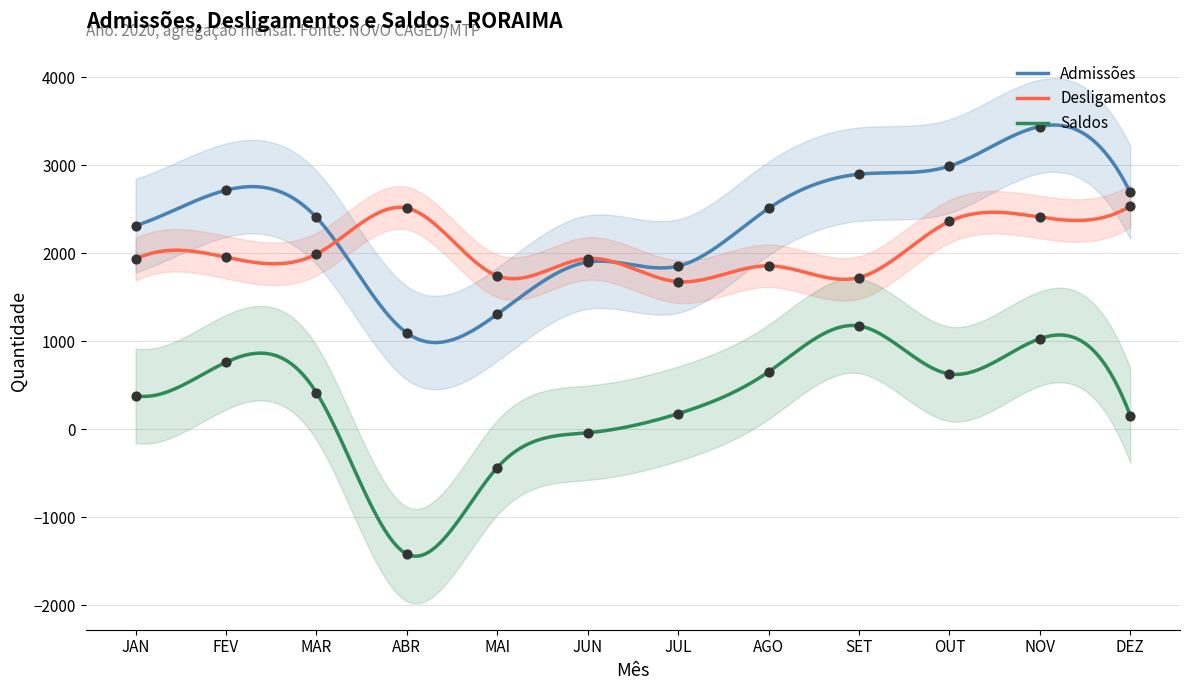

What is the total value across all series at AGO?

5018